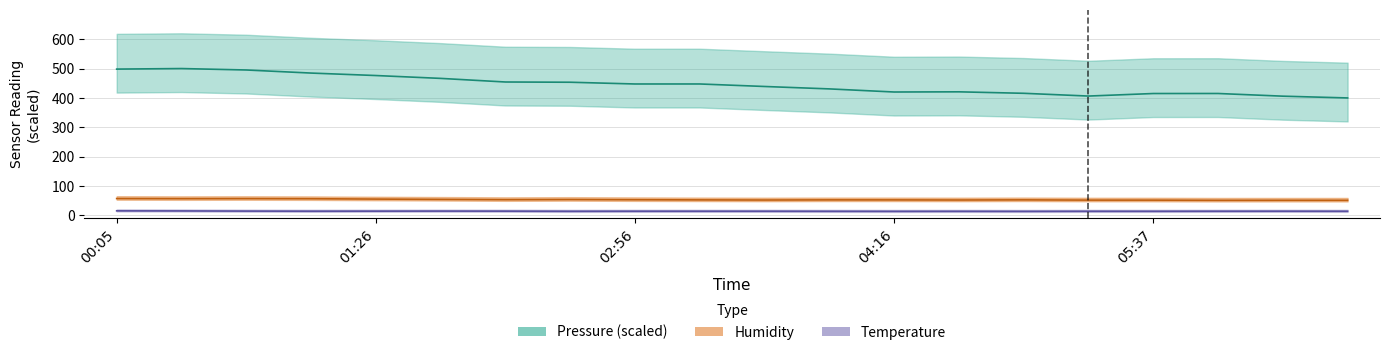

Reading left to right, what are all the values shown in this chart?

pressure: 00:05=498.1	00:25=500.0	00:45=495.1	01:05=484.6	01:26=476.2	01:46=466.5	02:16=454.2	02:36=453.4	02:56=447.5	03:16=447.5	03:36=439.0	03:56=430.7	04:16=420.2	04:36=420.8	04:56=415.8	05:17=406.4	05:37=415.0	05:57=415.1	06:17=406.0	06:37=400.0
temperature: 00:05=15.8	00:25=15.5	00:45=14.9	01:05=14.5	01:26=14.7	01:46=14.9	02:16=14.7	02:36=14.2	02:56=14.4	03:16=14.4	03:36=14.4	03:56=14.2	04:16=14.0	04:36=14.1	04:56=13.9	05:17=14.2	05:37=14.2	05:57=14.4	06:17=14.5	06:37=14.3
humidity: 00:05=57.6	00:25=57.2	00:45=57.4	01:05=57.0	01:26=55.8	01:46=54.8	02:16=53.8	02:36=54.3	02:56=53.6	03:16=53.0	03:36=52.6	03:56=53.0	04:16=52.9	04:36=52.6	04:56=53.0	05:17=52.3	05:37=52.2	05:57=51.7	06:17=51.8	06:37=51.7